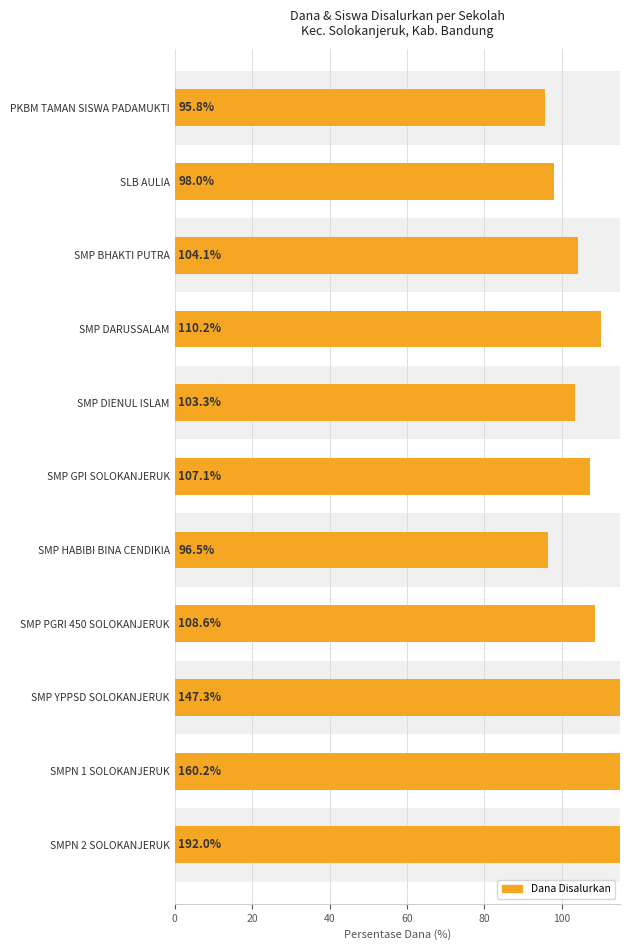

How many values exceed 107?

6